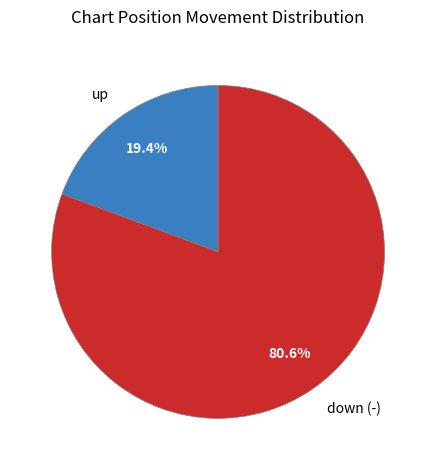

To the nearest percent, what is the combined percentage of down (-) and up?

100%